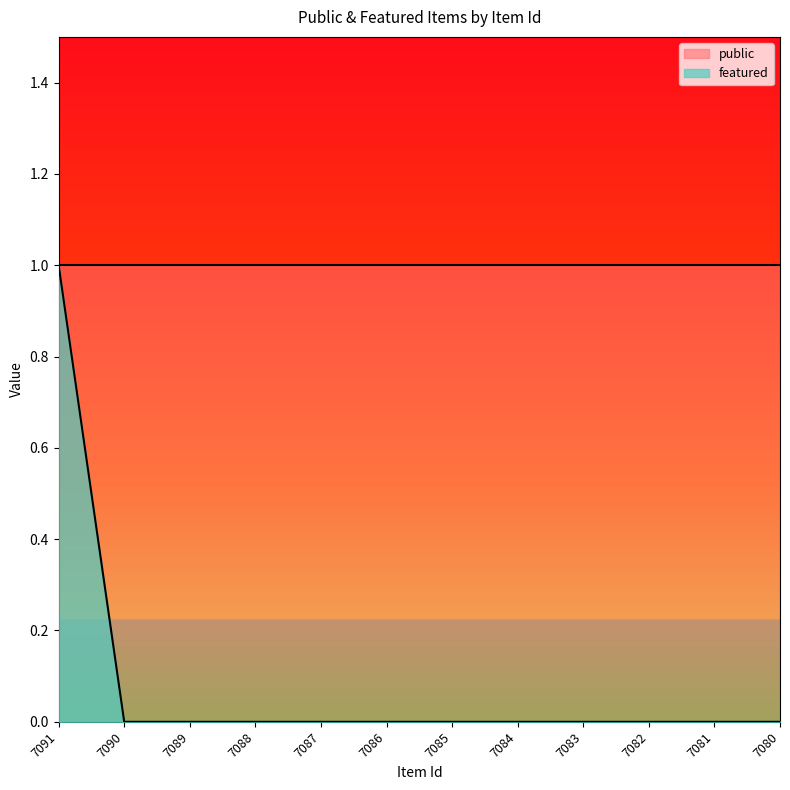

Which has a higher value, 7089 or 7082?

7089